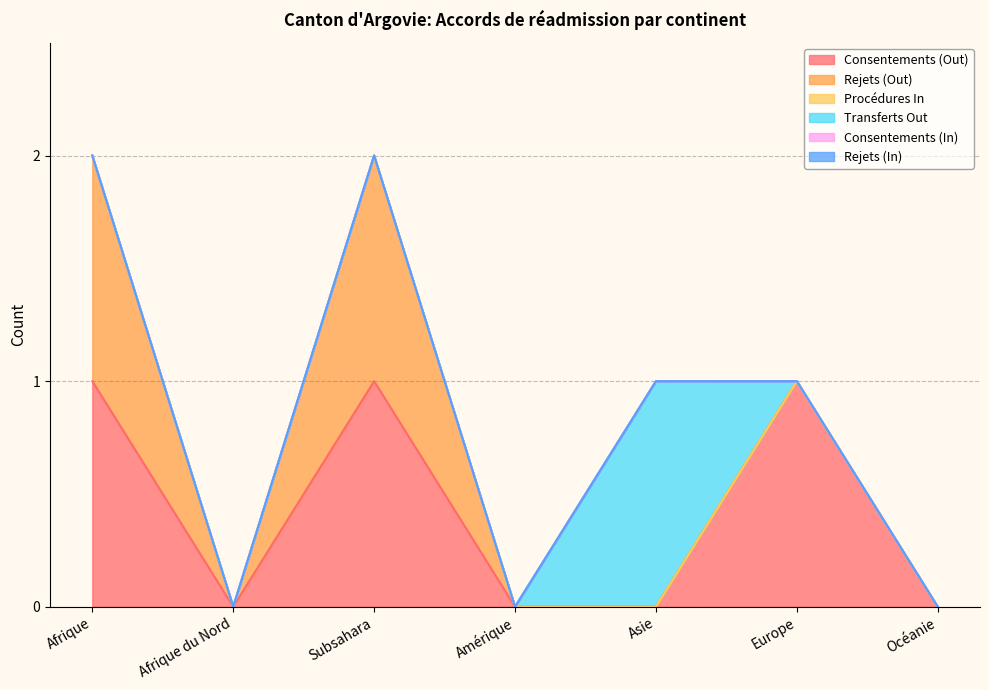

What is the label of the 3rd point from the right?

Asie